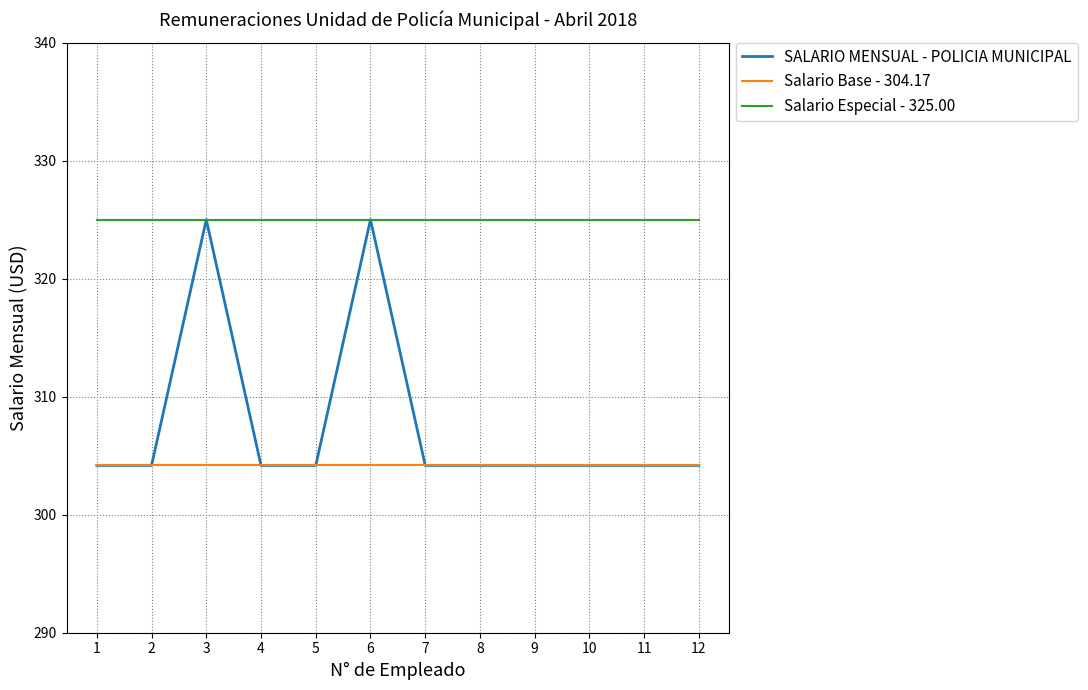

Reading right to left, what are all the values shown in this chart?

SALARIO MENSUAL - POLICIA MUNICIPAL: 304.2	304.2	304.2	304.2	304.2	304.2	325.0	304.2	304.2	325.0	304.2	304.2
Salario Base - 304.17: 304.2	304.2	304.2	304.2	304.2	304.2	304.2	304.2	304.2	304.2	304.2	304.2
Salario Especial - 325.00: 325.0	325.0	325.0	325.0	325.0	325.0	325.0	325.0	325.0	325.0	325.0	325.0